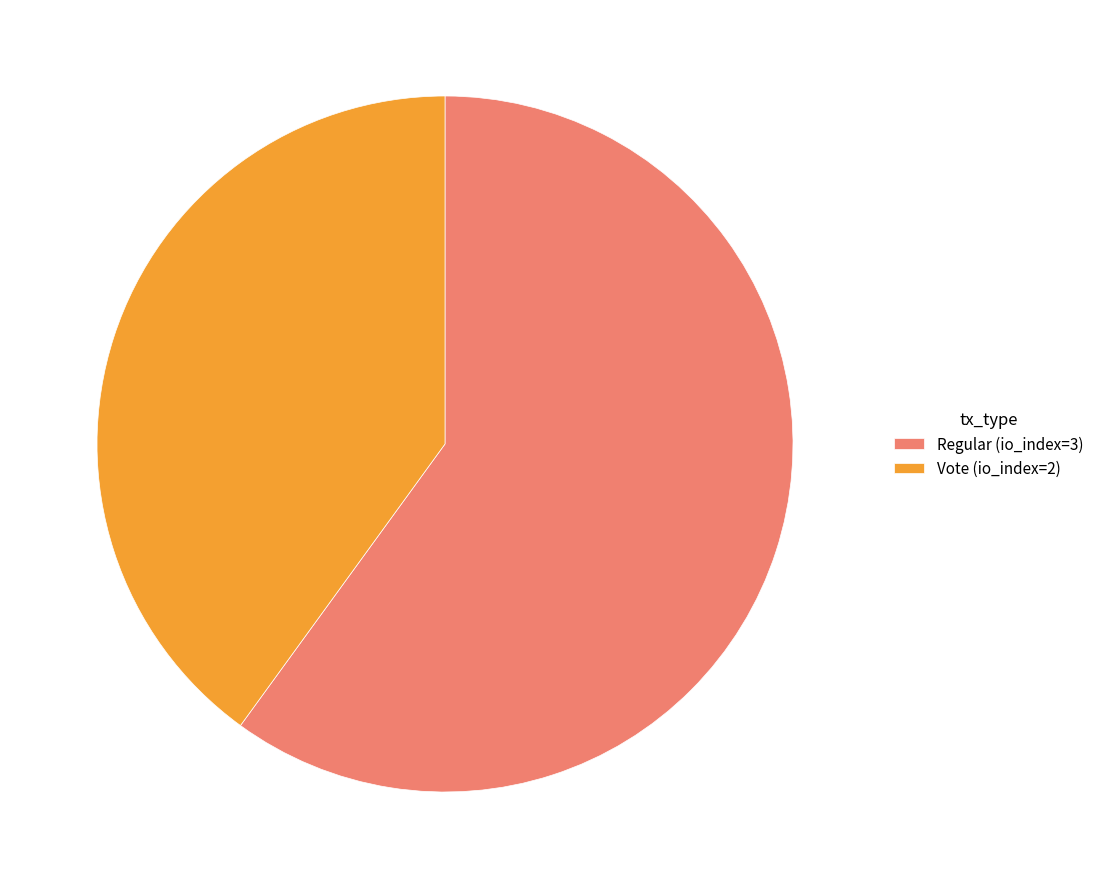

Does any single category account for the majority?

Yes